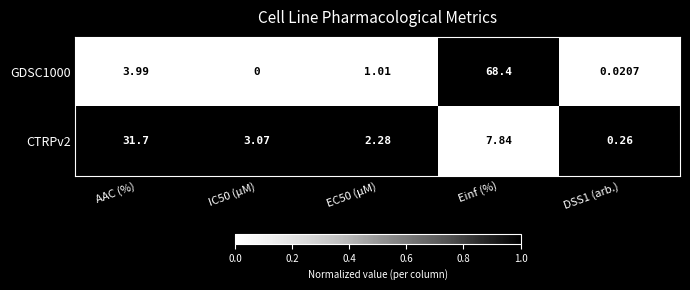

What is the greatest value displayed?

68.4